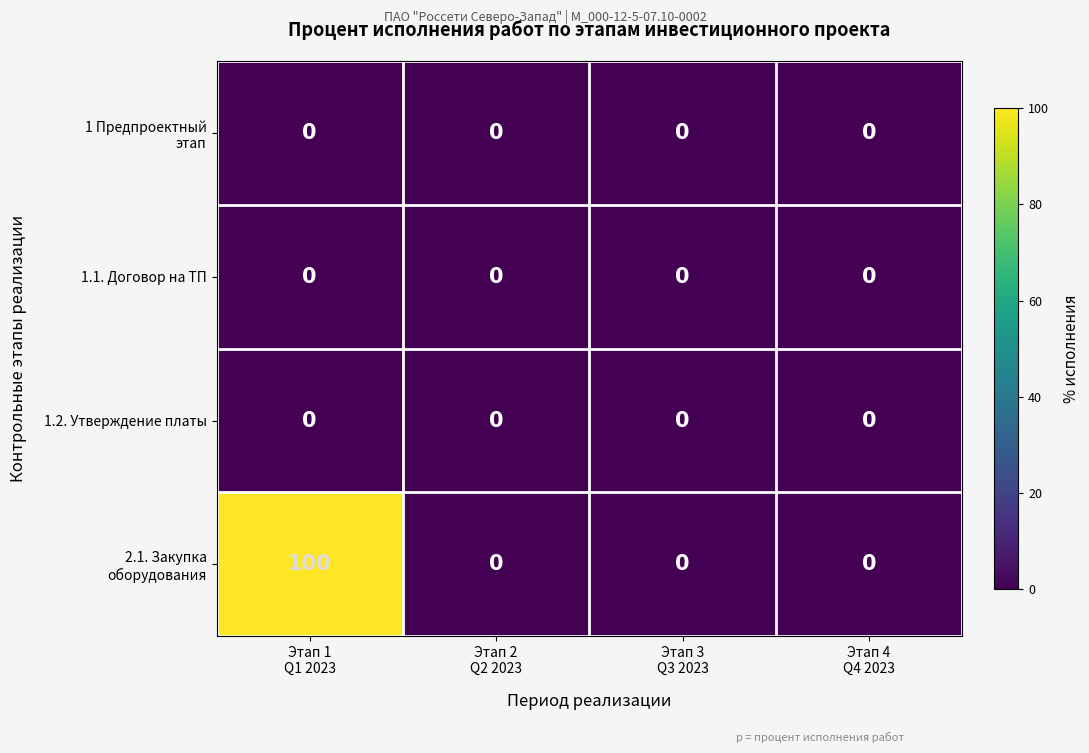

Count the number of categories in the chart.

4